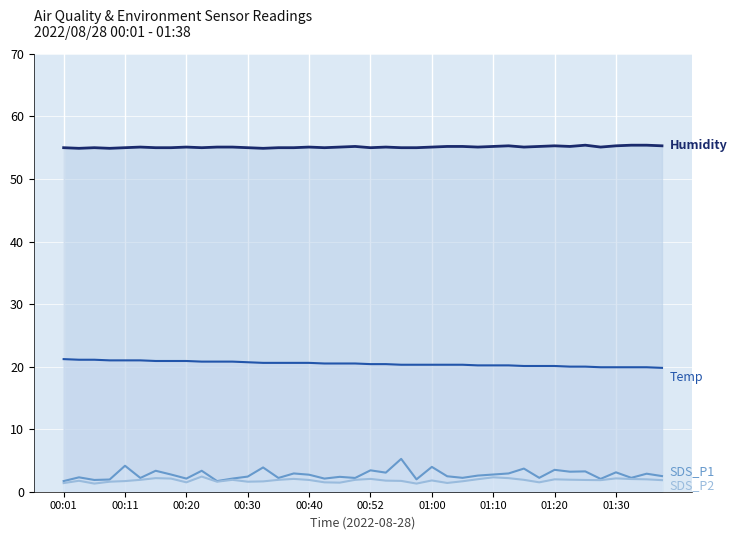

Count the number of data series in this chart.

4